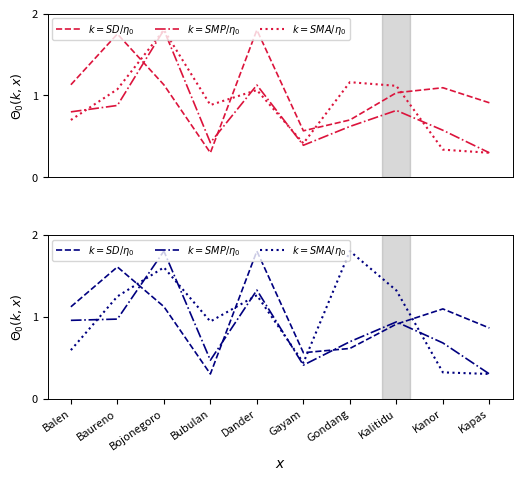

Reading left to right, extract all data points from this chart.

$SD\ Siswa$: 1.1	1.8	1.1	0.3	1.8	0.6	0.7	1.0	1.1	0.9
$SMP\ Siswa$: 0.8	0.9	1.8	0.4	1.1	0.4	0.6	0.8	0.6	0.3
$SMA\ Siswa$: 0.7	1.1	1.8	0.9	1.1	0.4	1.2	1.1	0.3	0.3
$SD\ Dana$: 1.1	1.6	1.1	0.3	1.8	0.6	0.6	0.9	1.1	0.9
$SMP\ Dana$: 1.0	1.0	1.8	0.5	1.3	0.4	0.7	0.9	0.7	0.3
$SMA\ Dana$: 0.6	1.2	1.6	0.9	1.3	0.4	1.8	1.3	0.3	0.3